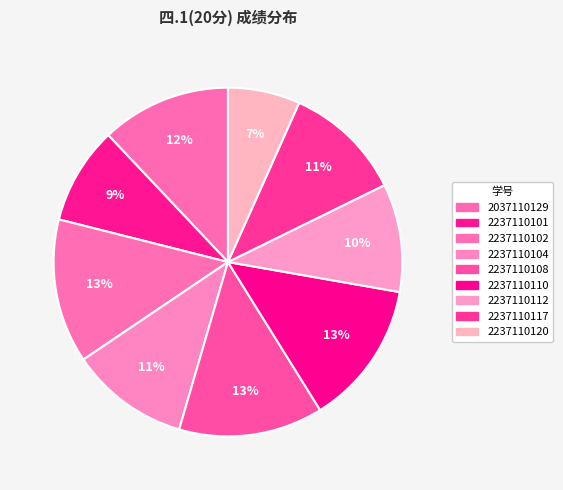

How many slices are in this pie chart?

9